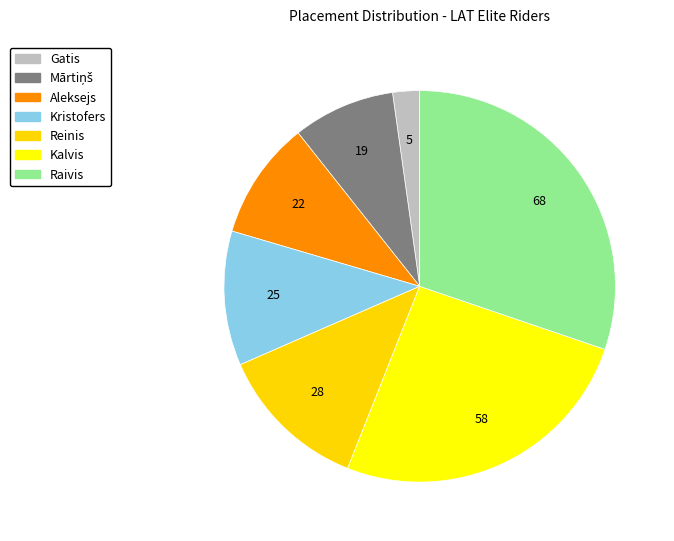

Combined, what portion of the pie is Gatis and Reinis?

14.7%